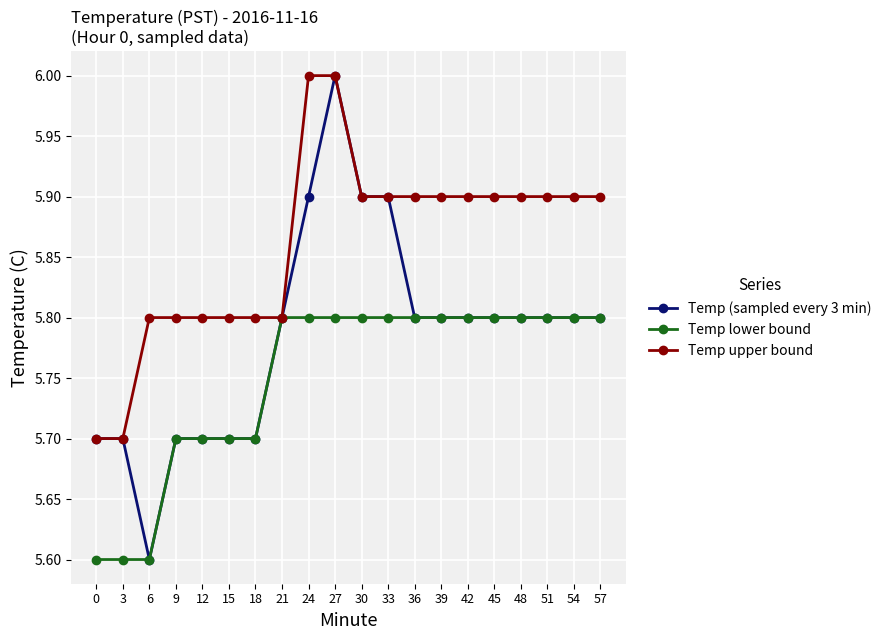

How many lines are shown in the chart?

3